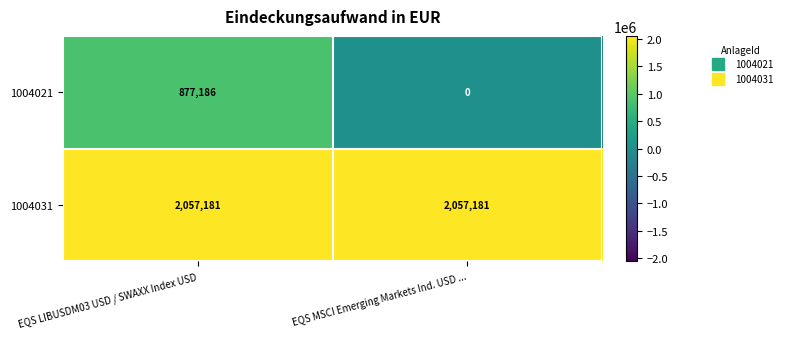

The 1004031 series shows 2929572 at EQS MSCI Emerging Markets Ind. USD .... True or false?

False